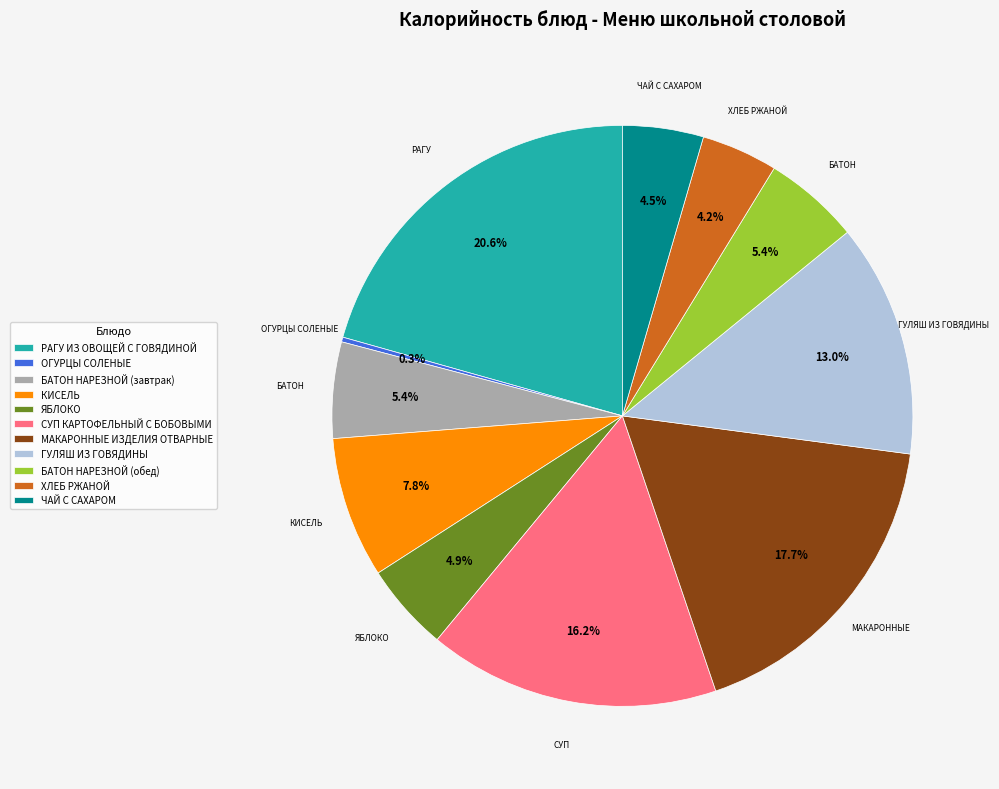

Approximately how many times larger is the value at ГУЛЯШ ИЗ ГОВЯДИНЫ compared to ХЛЕБ РЖАНОЙ?

3.1